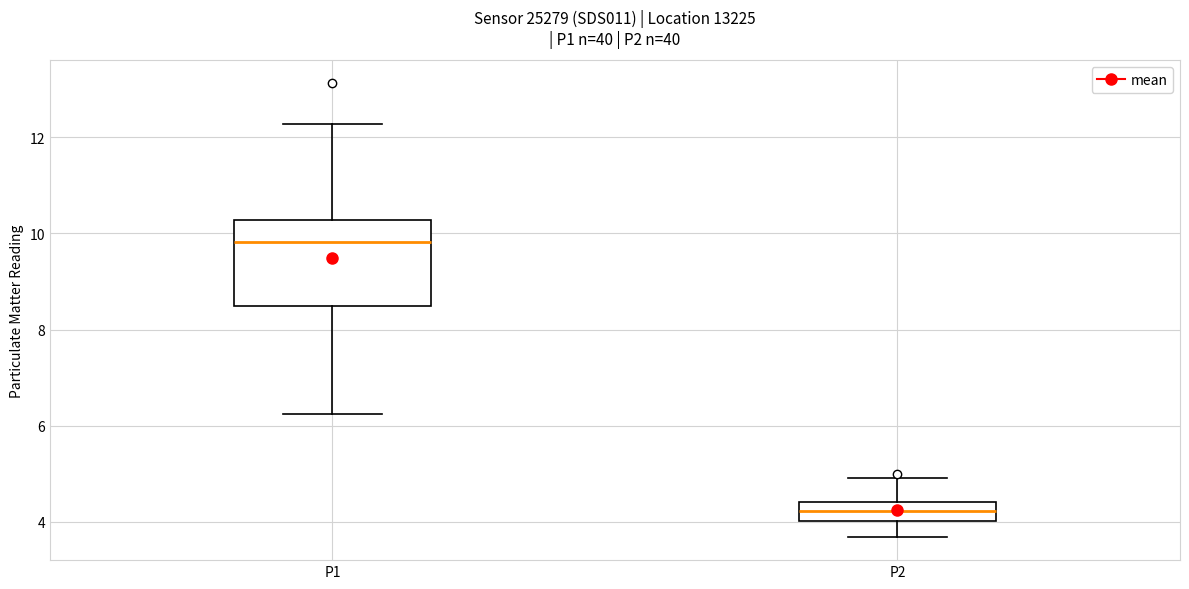

Reading left to right, transcribe this box plot: for each box, give where its median line is, the range the box spans, and where its two whiskers end, as read against the y-axis. The values are not printed on the chart, so give them approximately, as read against the axis.

P1: median 9.8, box 8.4 to 10.2, whiskers 6.2 to 12.2
P2: median 4.2, box 4.0 to 4.4, whiskers 3.6 to 5.0